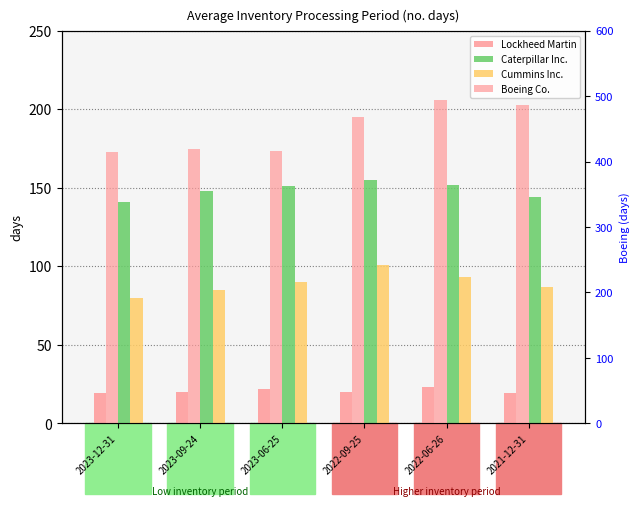

Rank the series by their maximum value, from lowest to highest.

Lockheed Martin, Cummins Inc., Caterpillar Inc., Boeing Co.